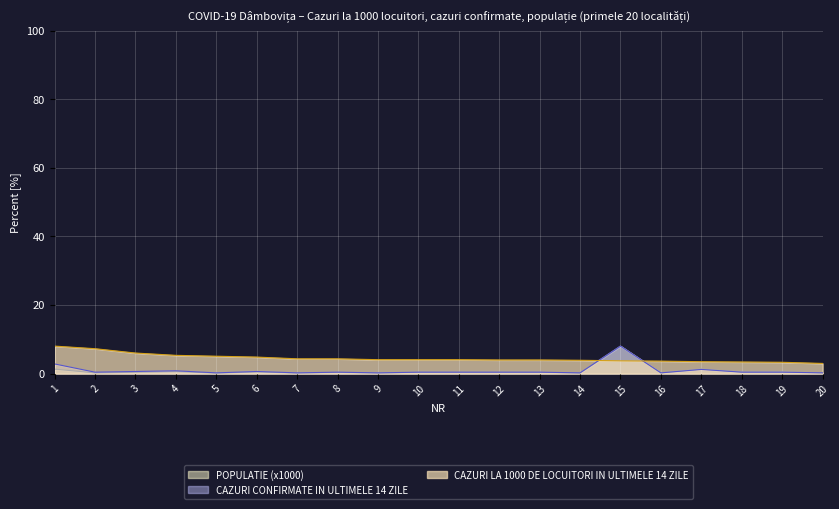

What are all the series names shown in the legend?

POPULATIE (x1000), CAZURI CONFIRMATE IN ULTIMELE 14 ZILE, CAZURI LA 1000 DE LOCUITORI IN ULTIMELE 14 ZILE